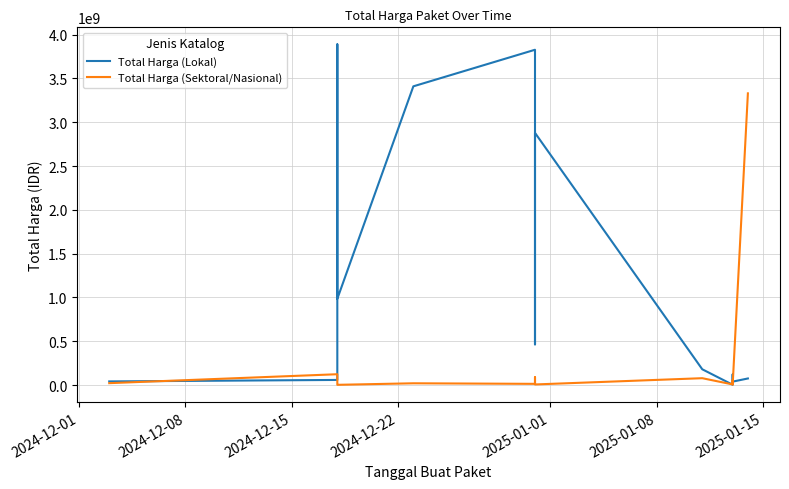

What is the sum of all Total Harga (Lokal) values?

18363430798